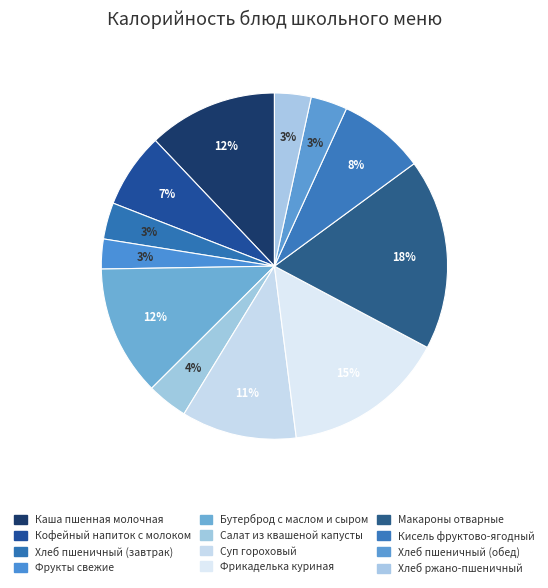

How many slices are in this pie chart?

12